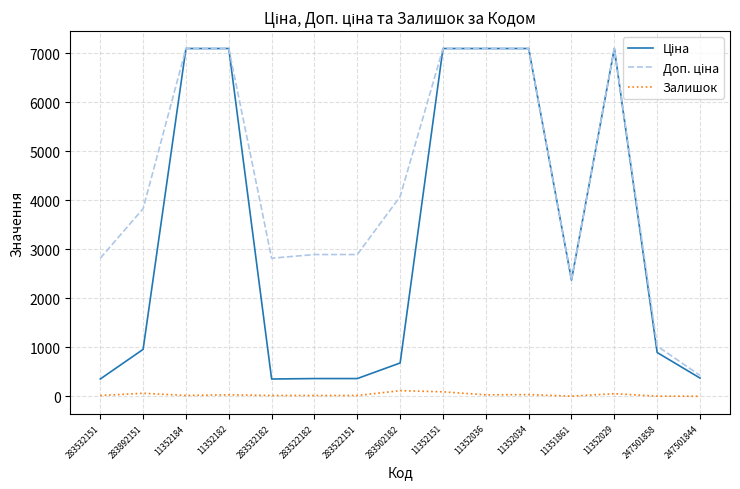

How many lines are shown in the chart?

3